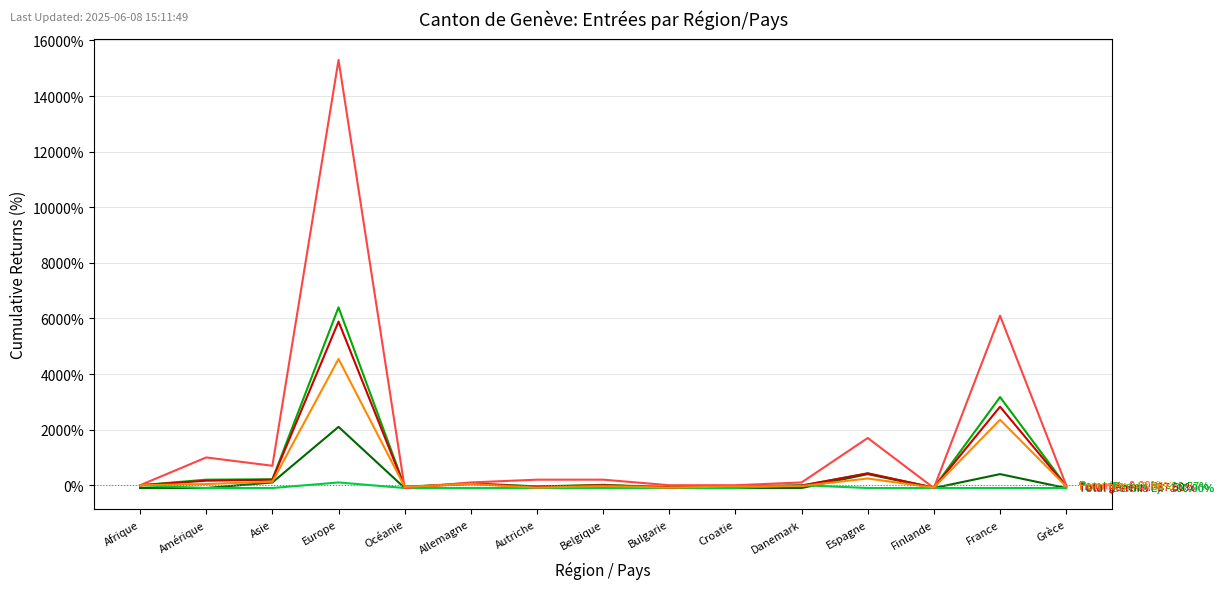

Which category has the highest value across all series?

Europe